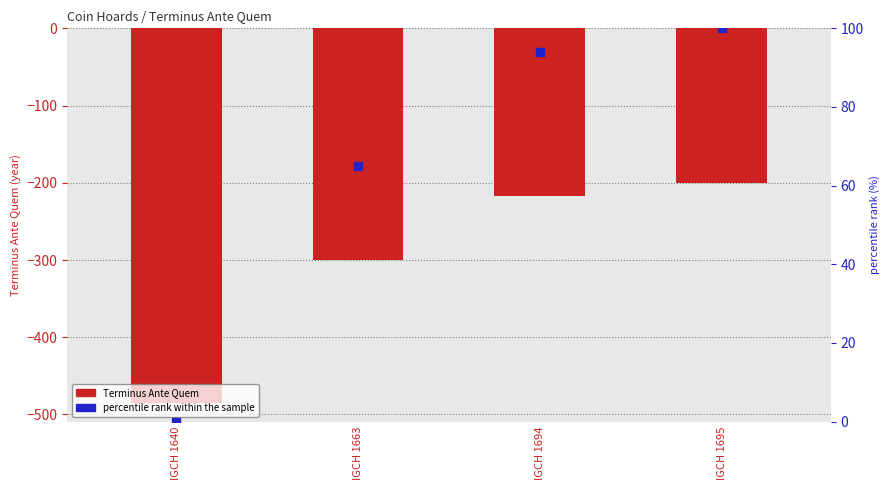

Which series reaches the maximum Y coordinate?

percentile rank within the sample